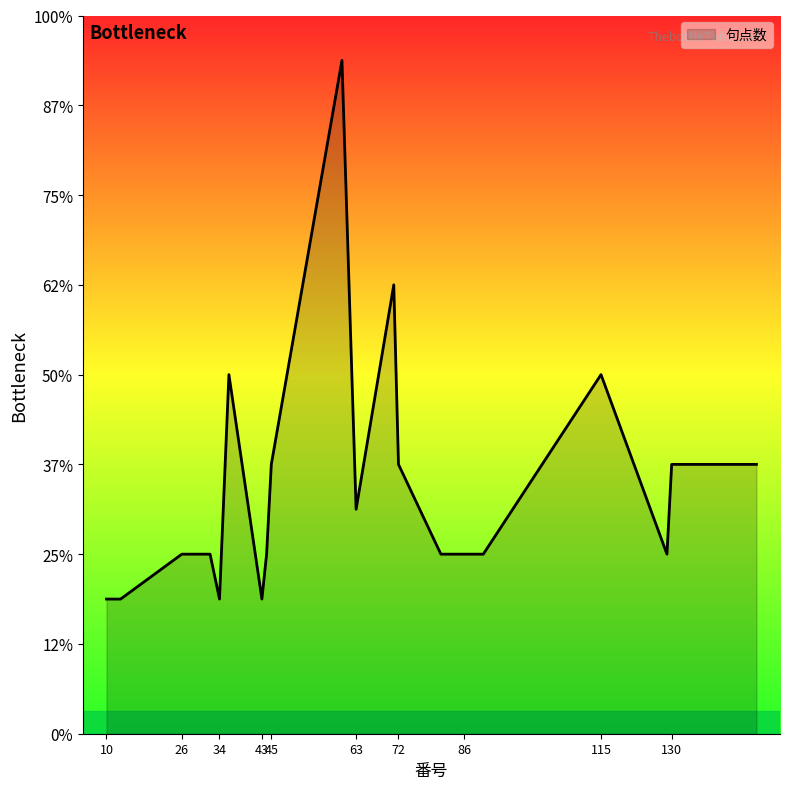

Is this an area chart (filled region under the line)?

Yes